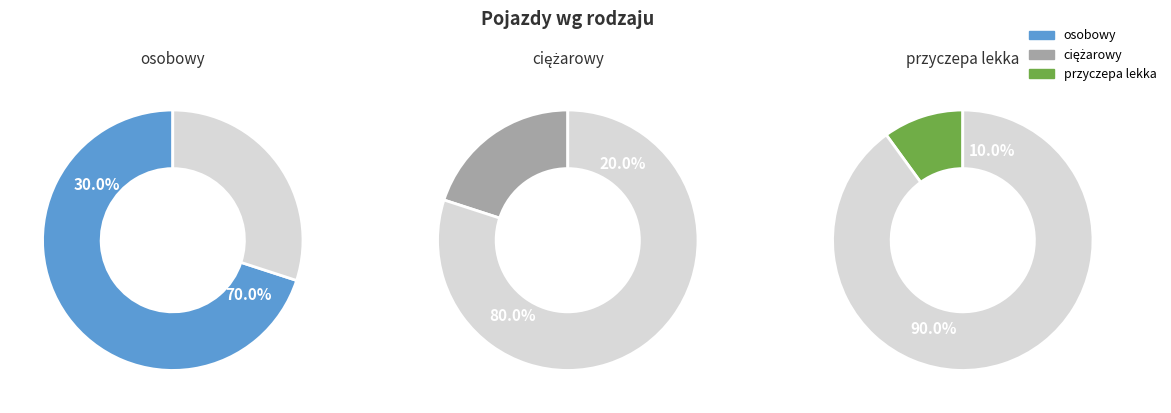

To the nearest percent, what is the combined percentage of osobowy and ciężarowy?

90%